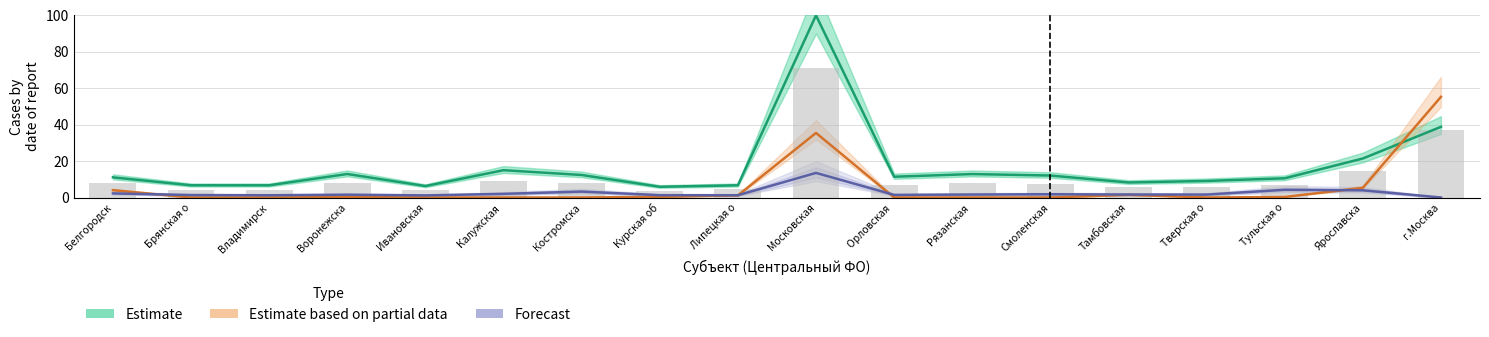

Which series has the largest range (max minus min)?

Estimate